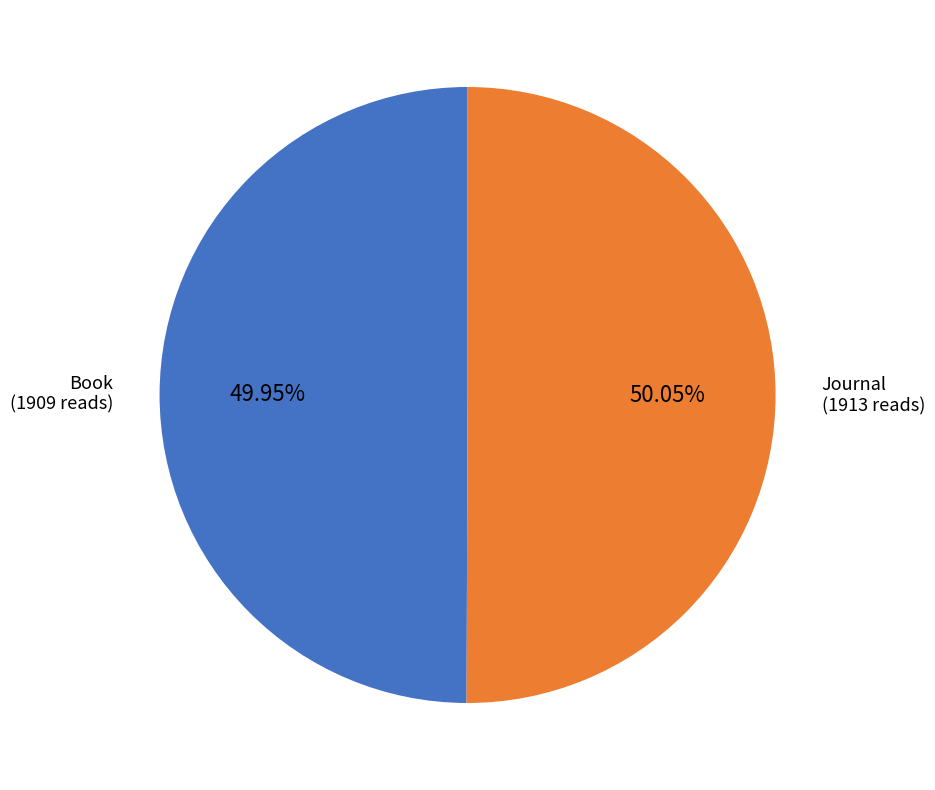

Is there any slice that represents more than half of the pie?

Yes